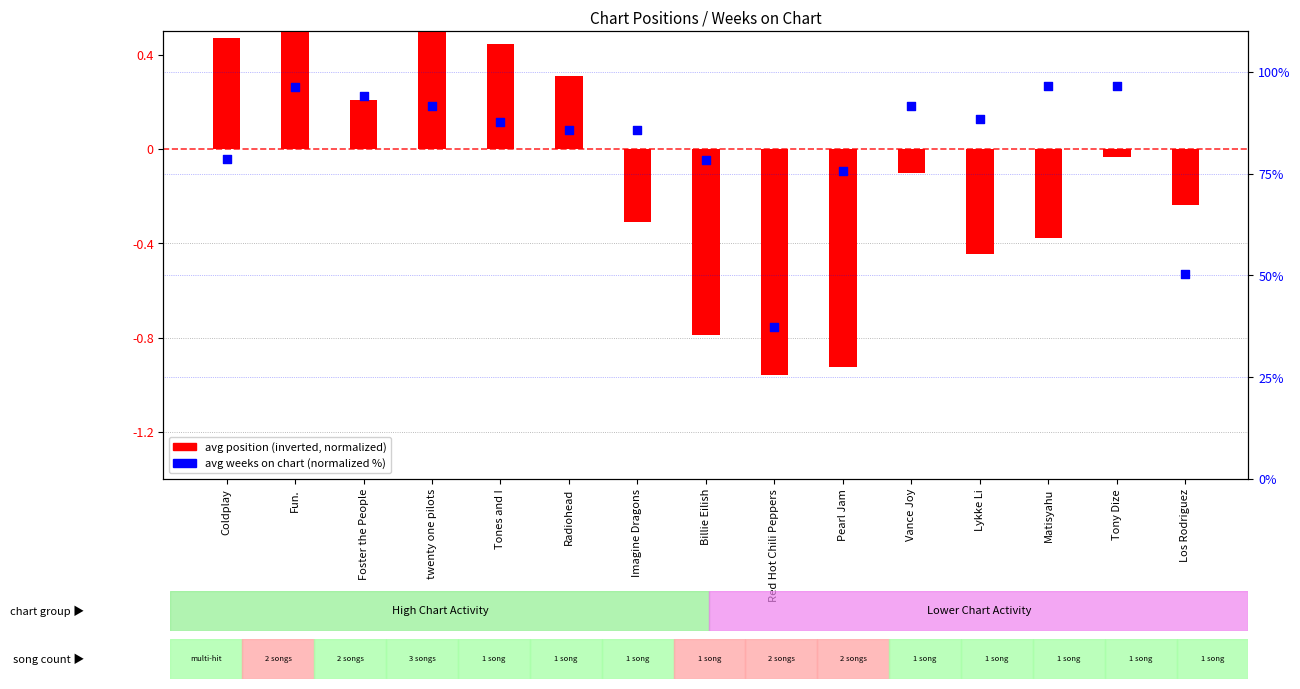

Which series has the largest Y range (max minus min)?

avg weeks on chart (normalized %)